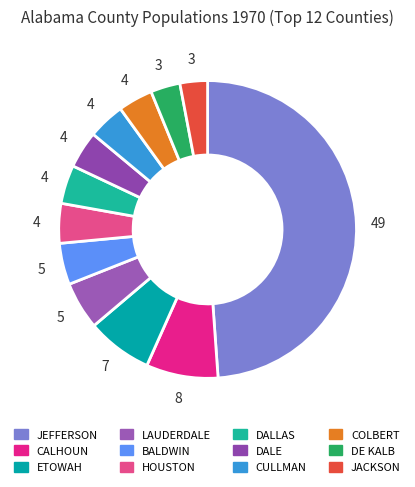

Rank the categories by value from lowest to highest.

JACKSON, DE KALB, COLBERT, CULLMAN, DALE, DALLAS, HOUSTON, BALDWIN, LAUDERDALE, ETOWAH, CALHOUN, JEFFERSON